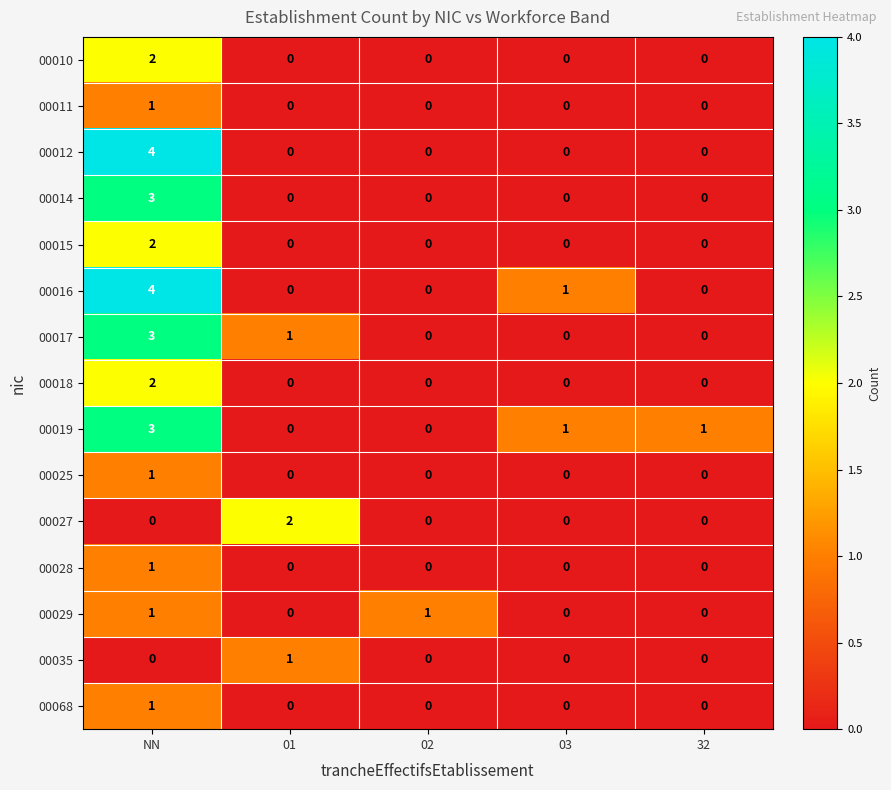

What is the total value across all series at NN?

28